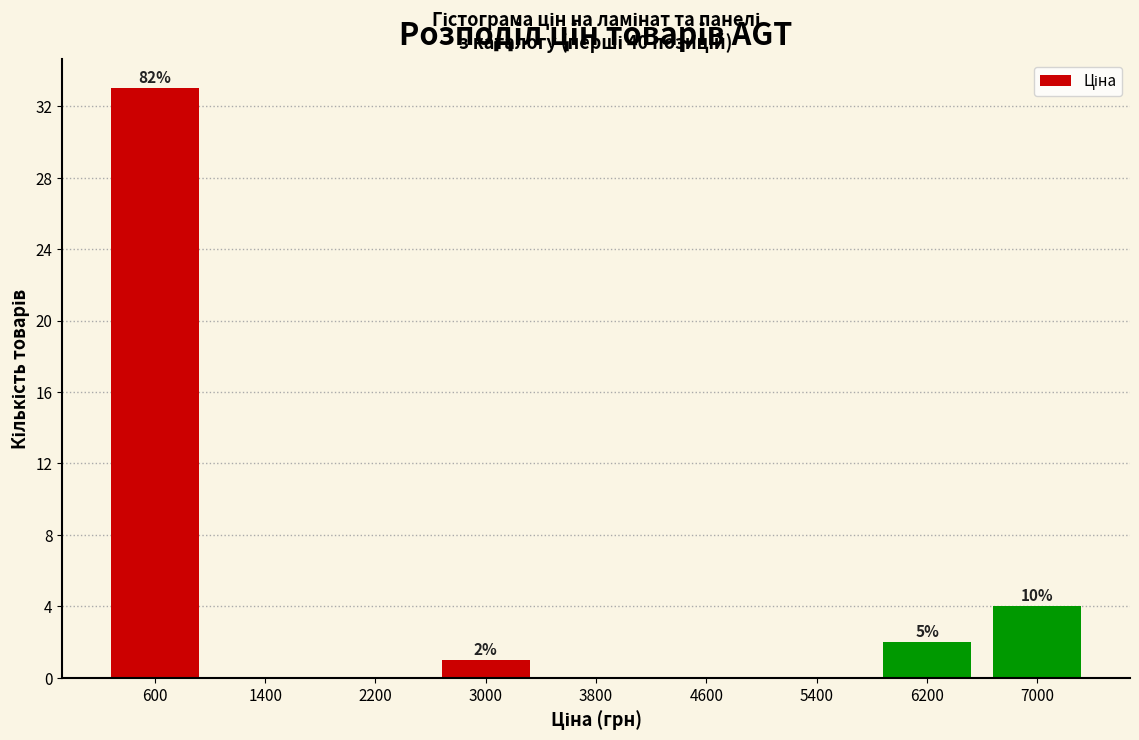

Over which range of the x-axis is the bar tallest?

200 to 1000